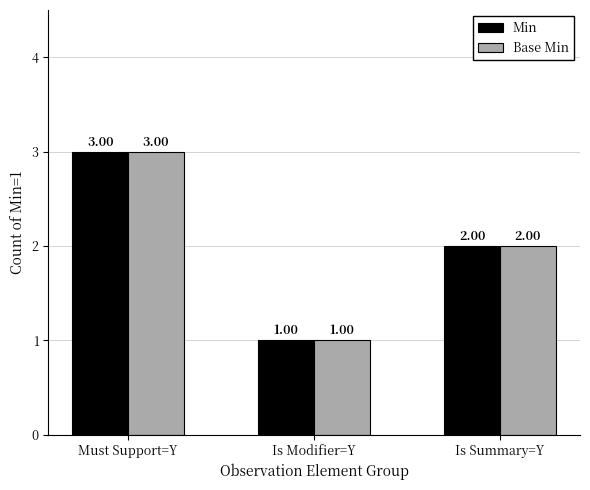

What is the value of the Base Min bar at the 1st from the left?

3